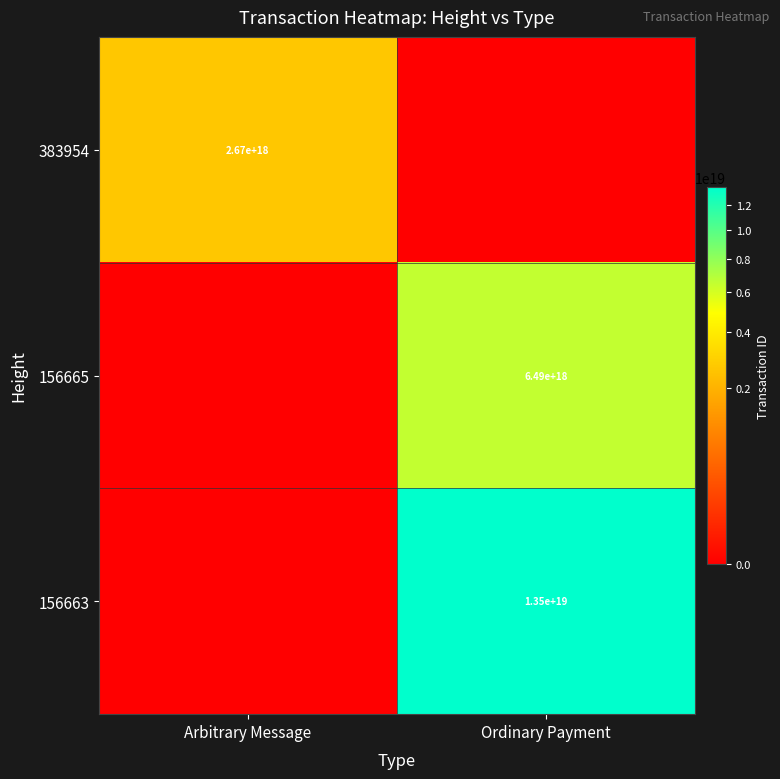

True or false: 156663 has a value of 4251969540089054208 at Ordinary Payment.

False